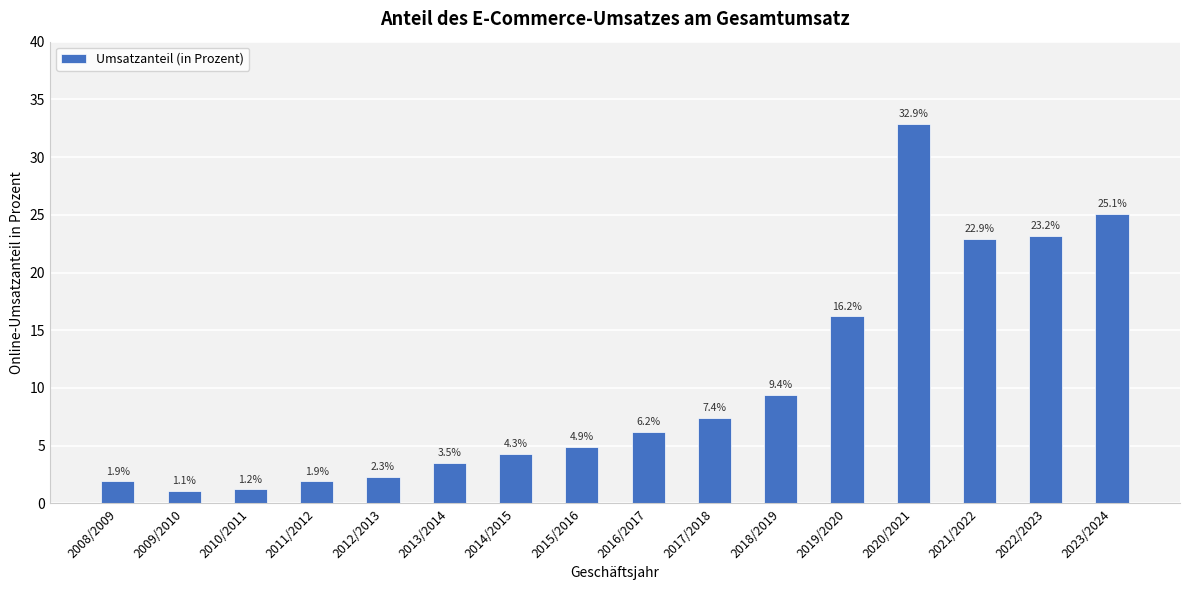

Are the bars grouped side by side (vs. stacked)?

No